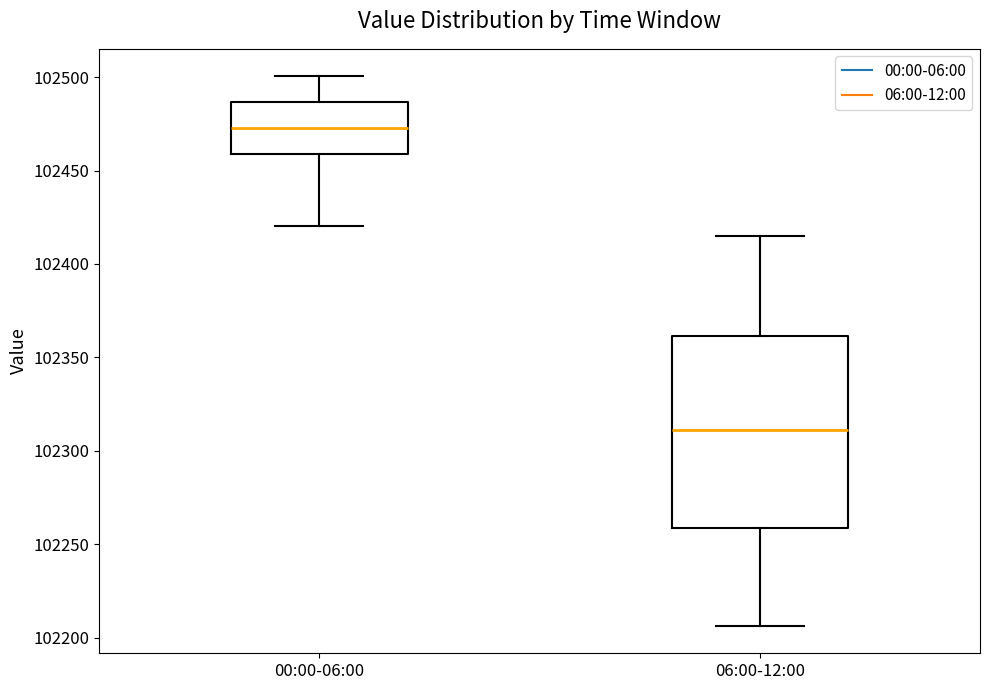

Reading left to right, transcribe this box plot: for each box, give where its median line is, the range the box spans, and where its two whiskers end, as read against the y-axis. The values are not printed on the chart, so give them approximately, as read against the axis.

00:00-06:00: median 102475, box 102460 to 102485, whiskers 102420 to 102500
06:00-12:00: median 102310, box 102260 to 102360, whiskers 102205 to 102415